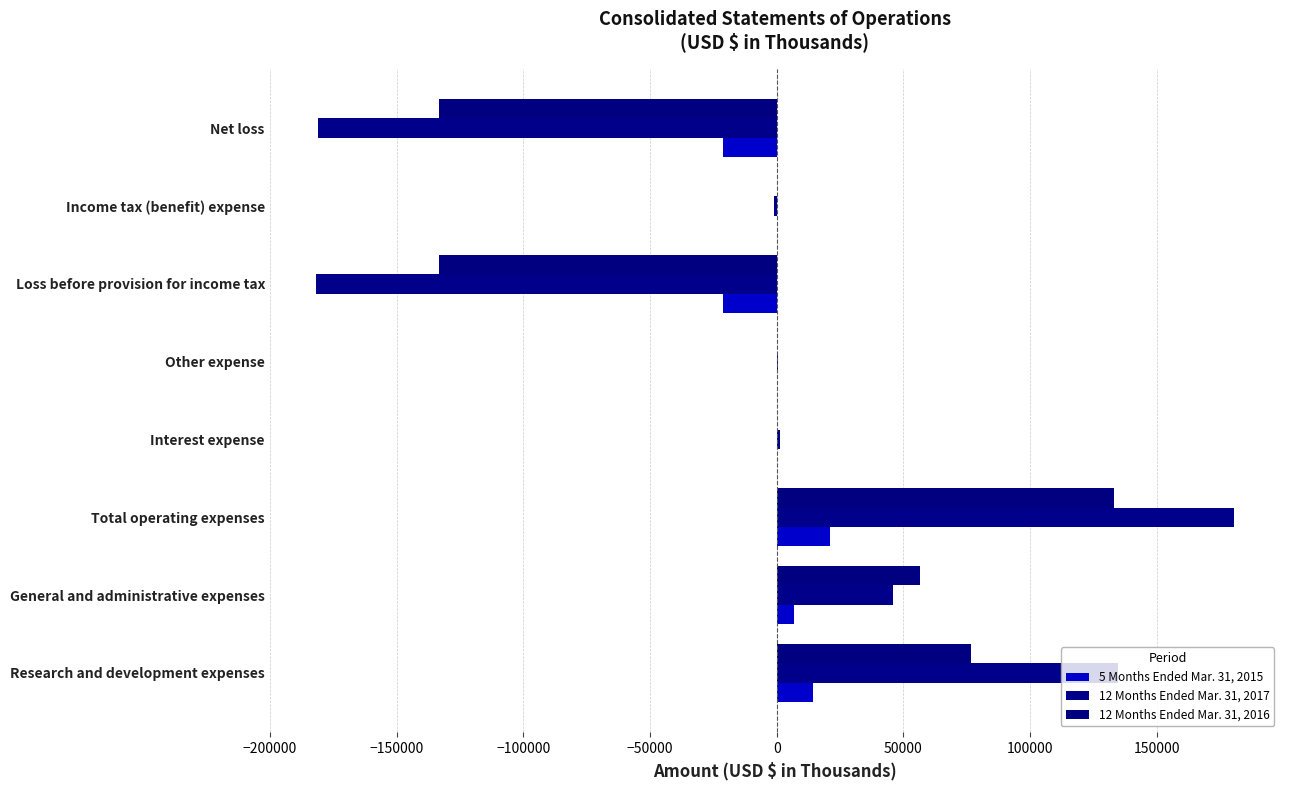

What is the difference between the maximum and minimum values in the 12 Months Ended Mar. 31, 2016 series?

266324